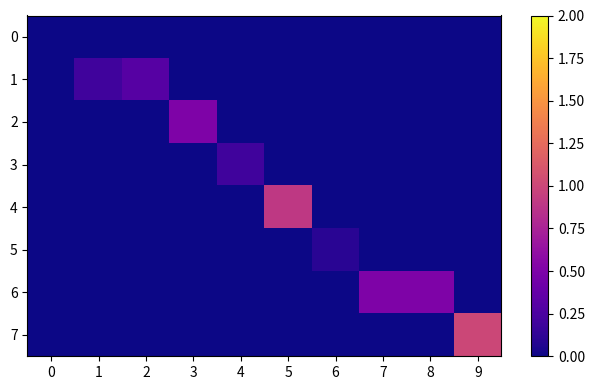

Between 6 and 7, which series saw the biggest shift?

row_6